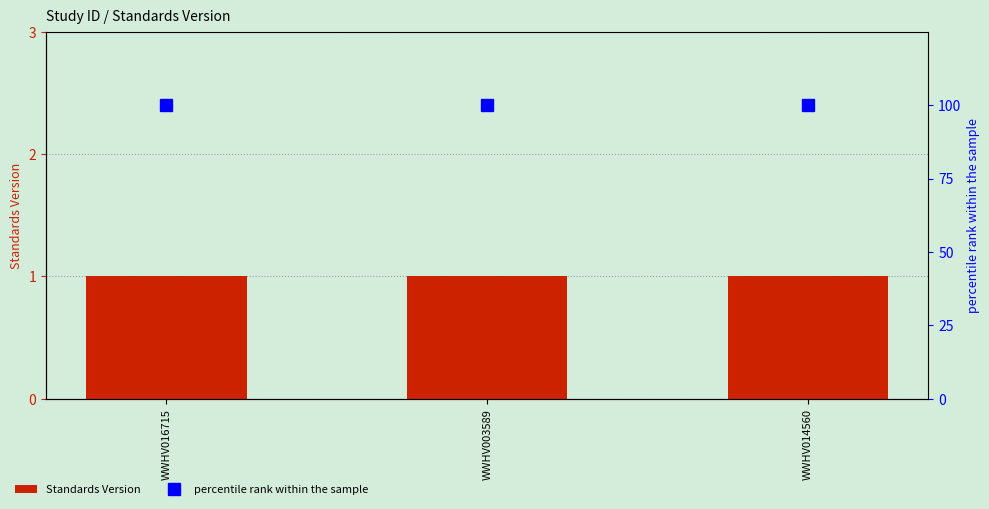

True or false: Standards Version has a value of 1 at WWHV016715.

True